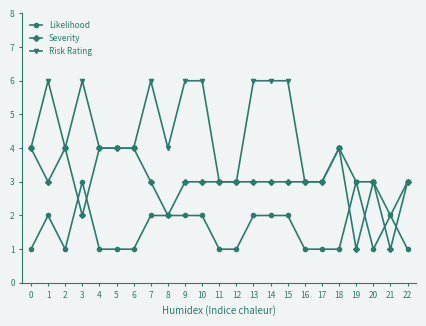

What are all the series names shown in the legend?

Likelihood, Severity, Risk Rating